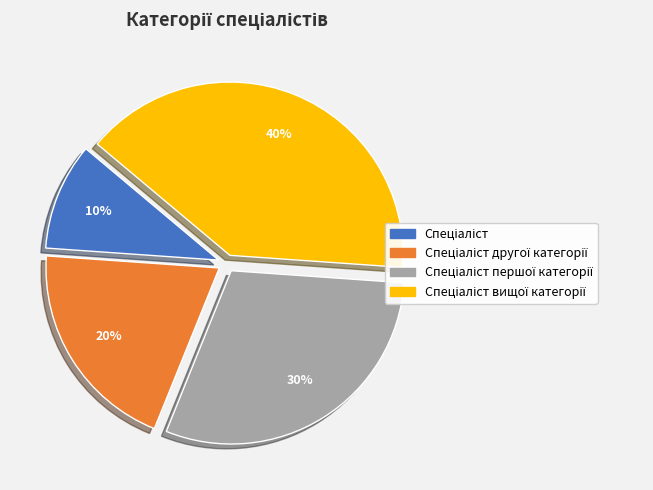

To the nearest percent, what is the average slice percentage?

25%